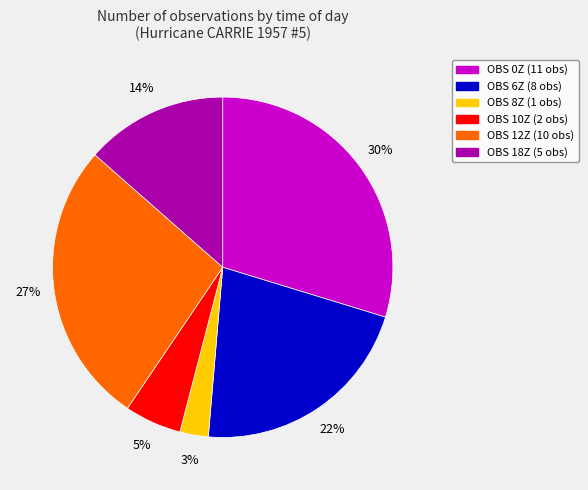

Does any single category account for the majority?

No